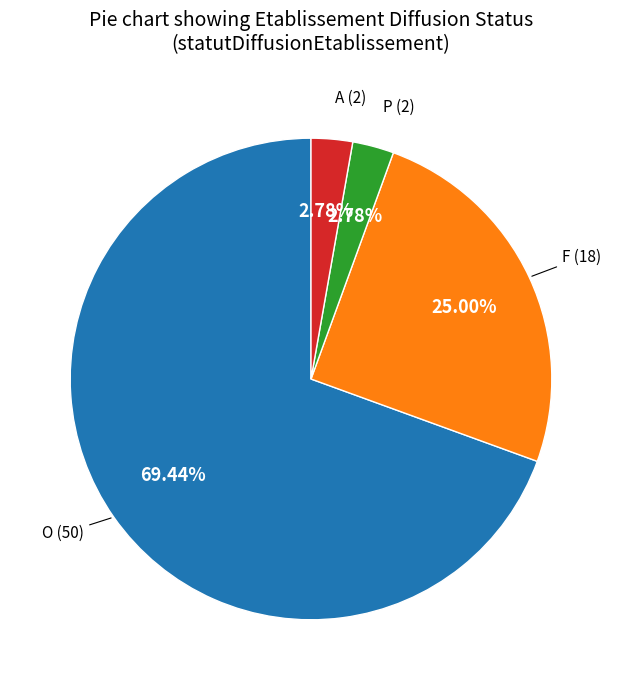

How many segments does this pie chart have?

4